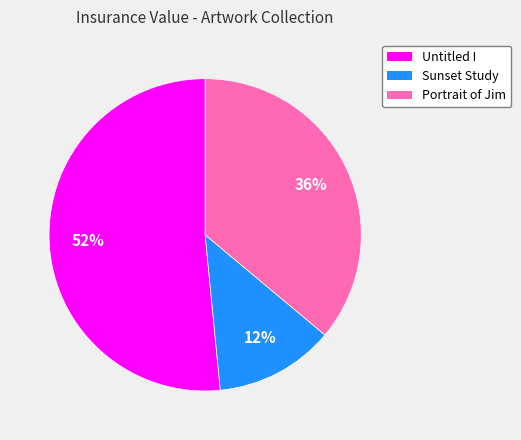

Which has a higher value, Portrait of Jim or Untitled I?

Untitled I